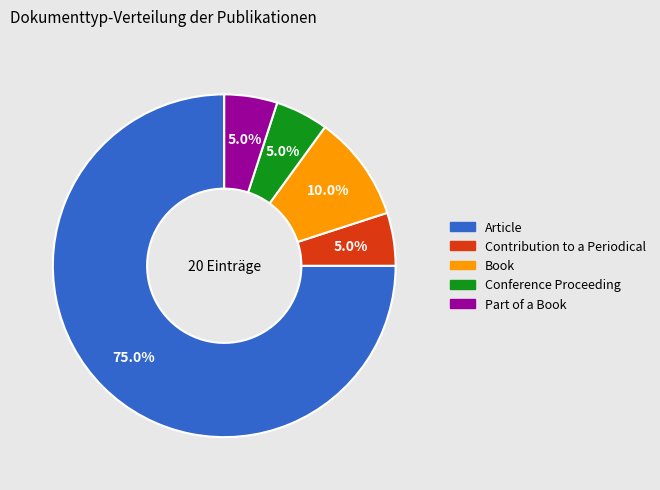

The Conference Proceeding slice represents 5% of the pie. True or false?

True